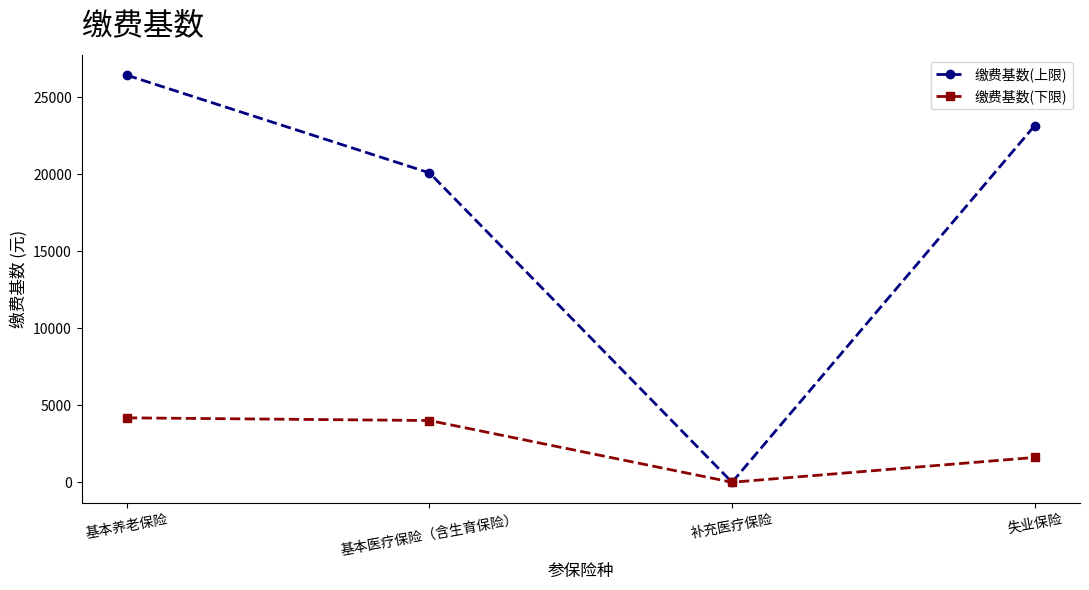

Is the value of 缴费基数(下限) at 失业保险 greater than the value of 缴费基数(上限) at 基本医疗保险（含生育保险）?

No